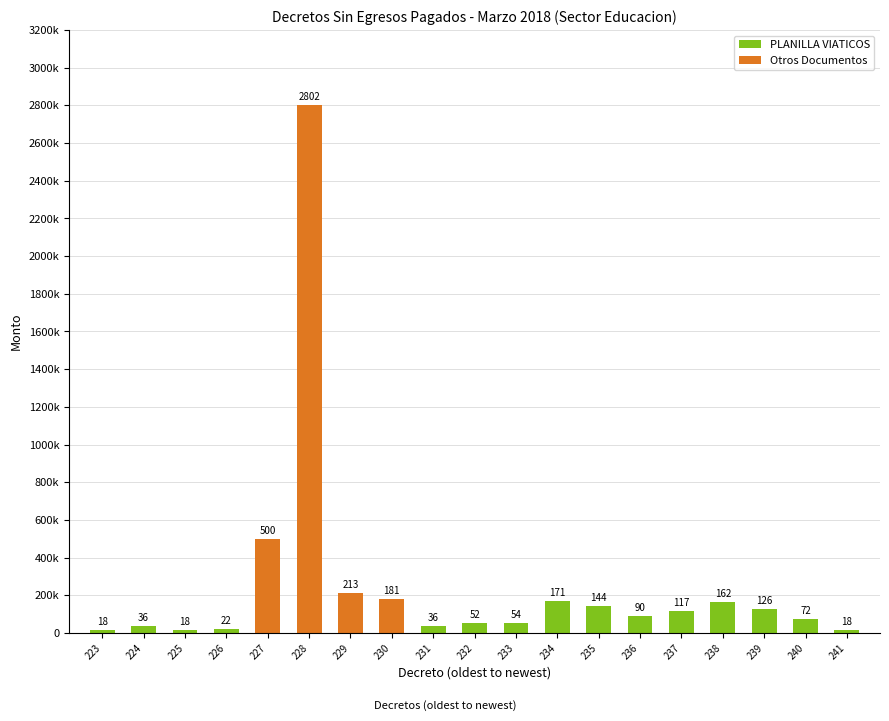

How many values in the Monto series are below 90395?

9